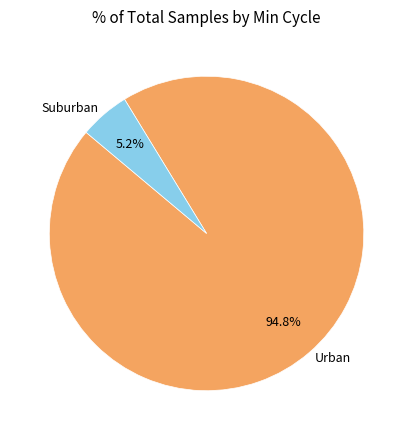

How many slices are in this pie chart?

2